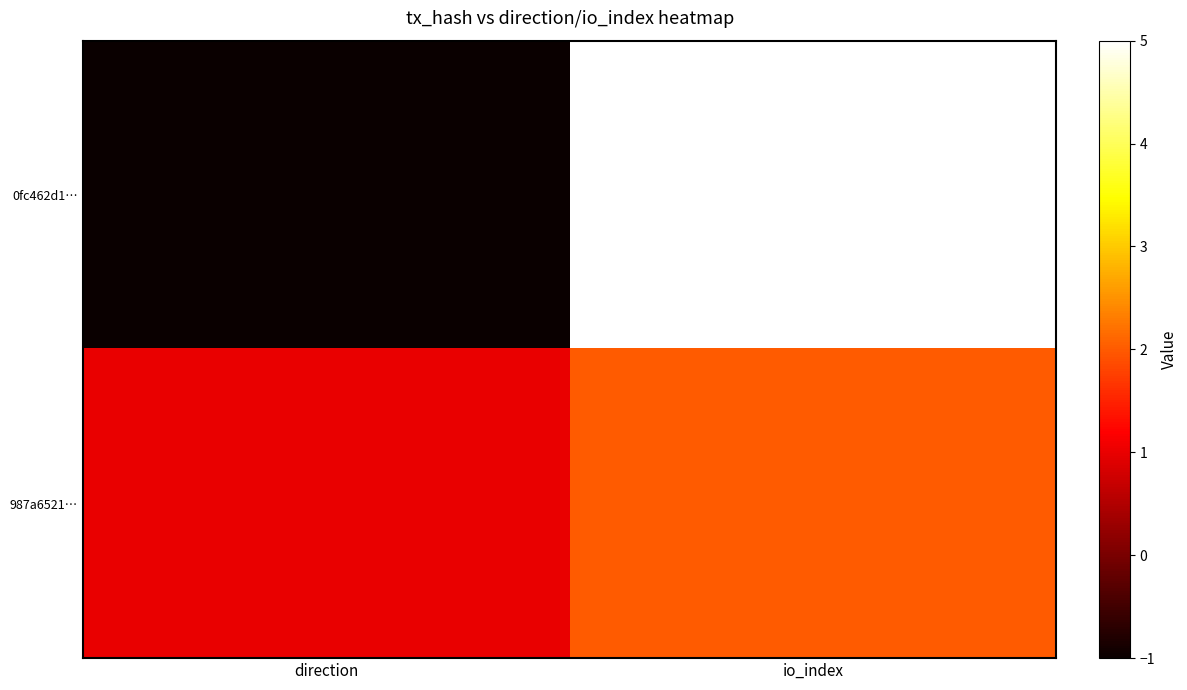

Reading left to right, extract all data points from this chart.

0fc462d1…: direction=-1	io_index=5
987a6521…: direction=1	io_index=2